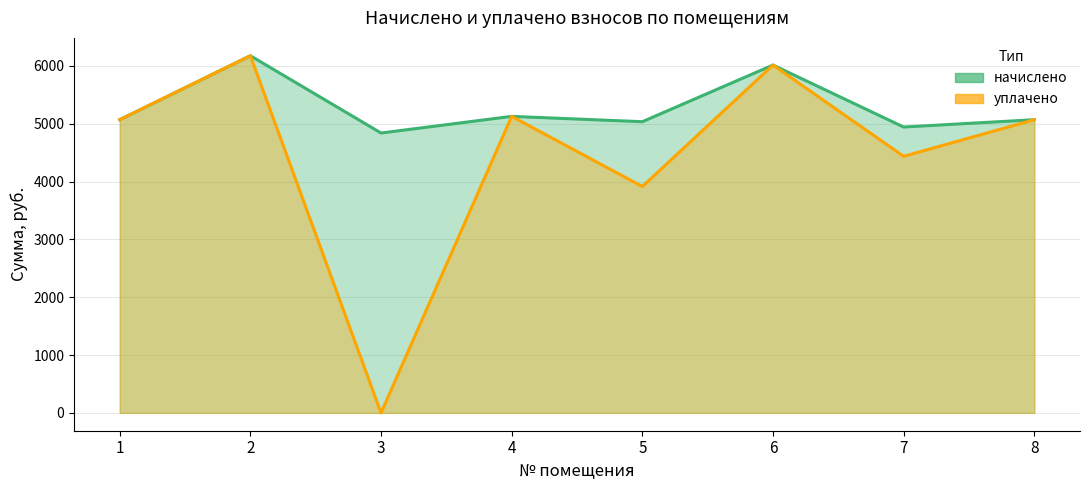

What is the difference between the начислено values at 3 and 5?

195.8